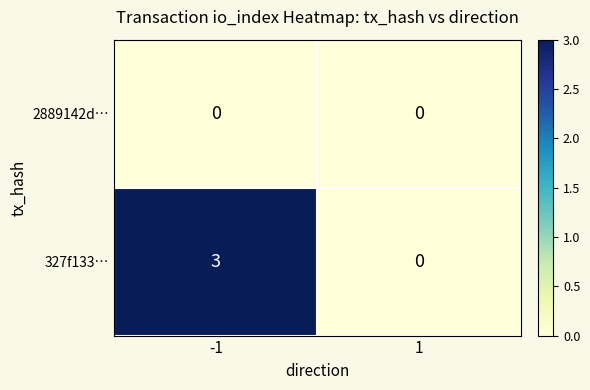

Reading left to right, list all the values displayed in this chart.

2889142d…: 0	0
327f133…: 3	0